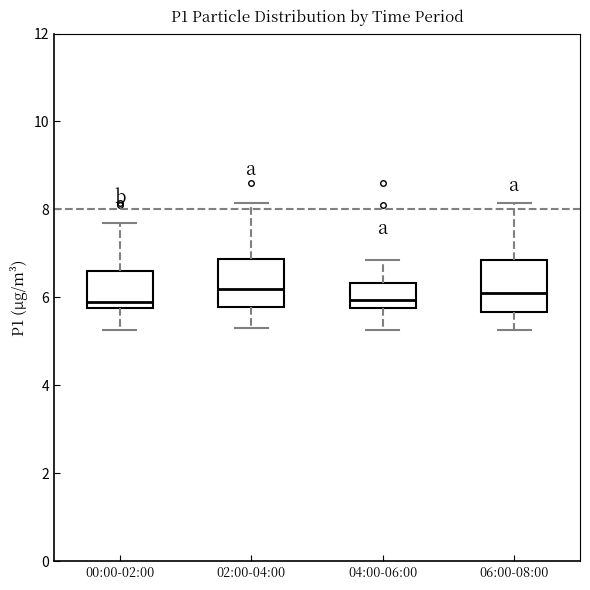

Where is the lower edge of the box for 04:00-06:00 on the y-axis? The values are not printed on the chart, so give them approximately, as read against the axis.

5.8